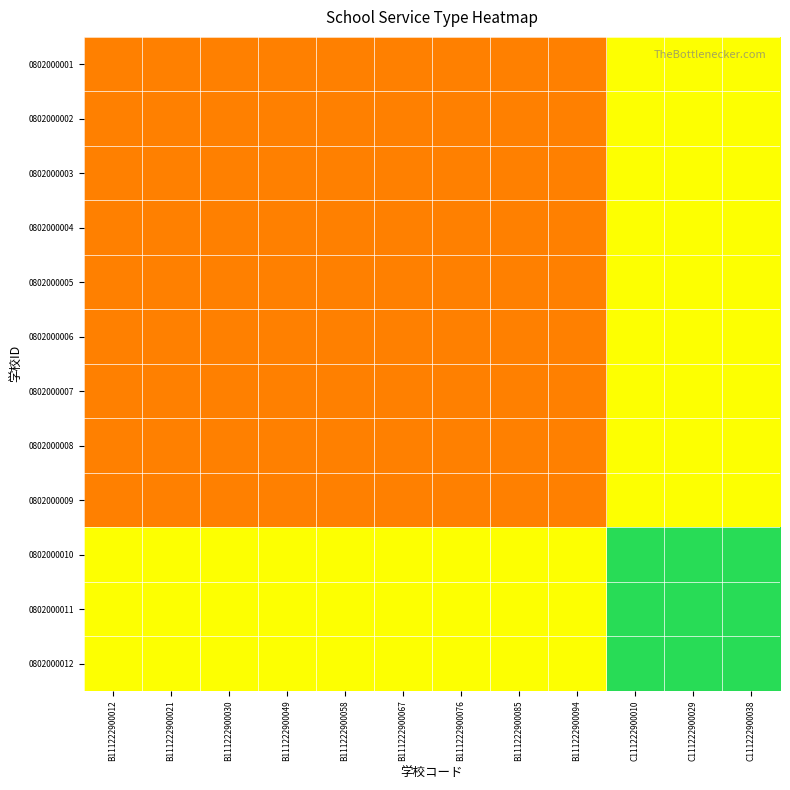

At how many categories does at least one series exceed 1503?

12